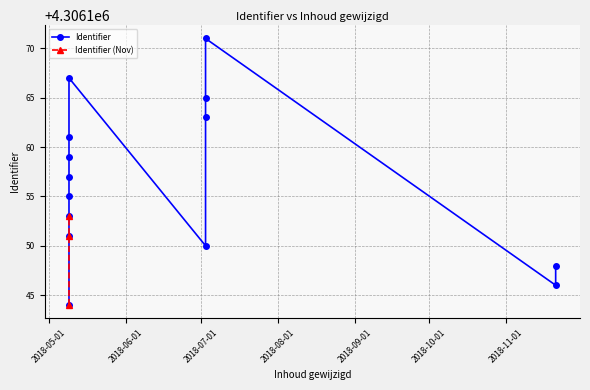

What is the smallest value displayed?

4306144